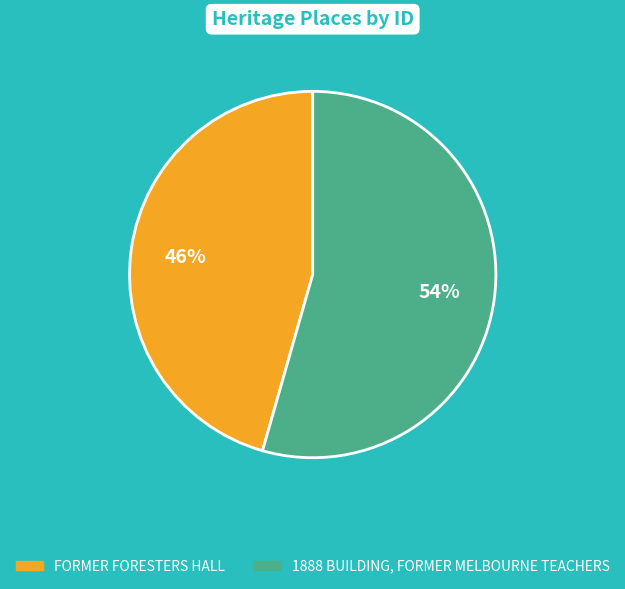

Is the sum of FORMER FORESTERS HALL and 1888 BUILDING, FORMER MELBOURNE TEACHERS greater than half?

Yes